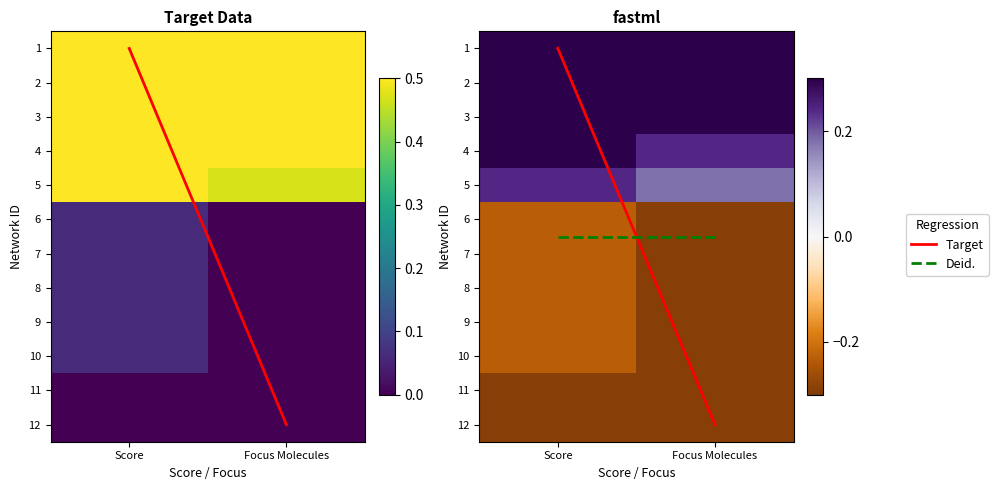

Is it true that 12 equals 1 at 1?

False